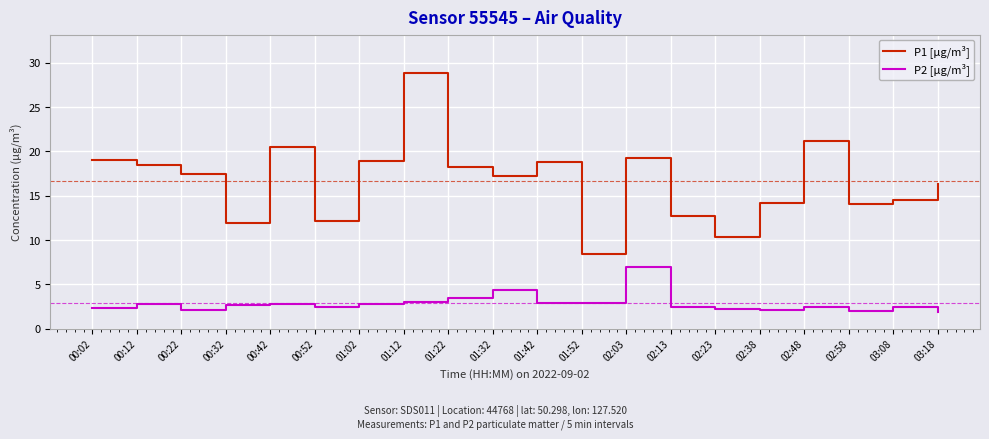

Read the P1 [µg/m³] value at 02:13.

12.7